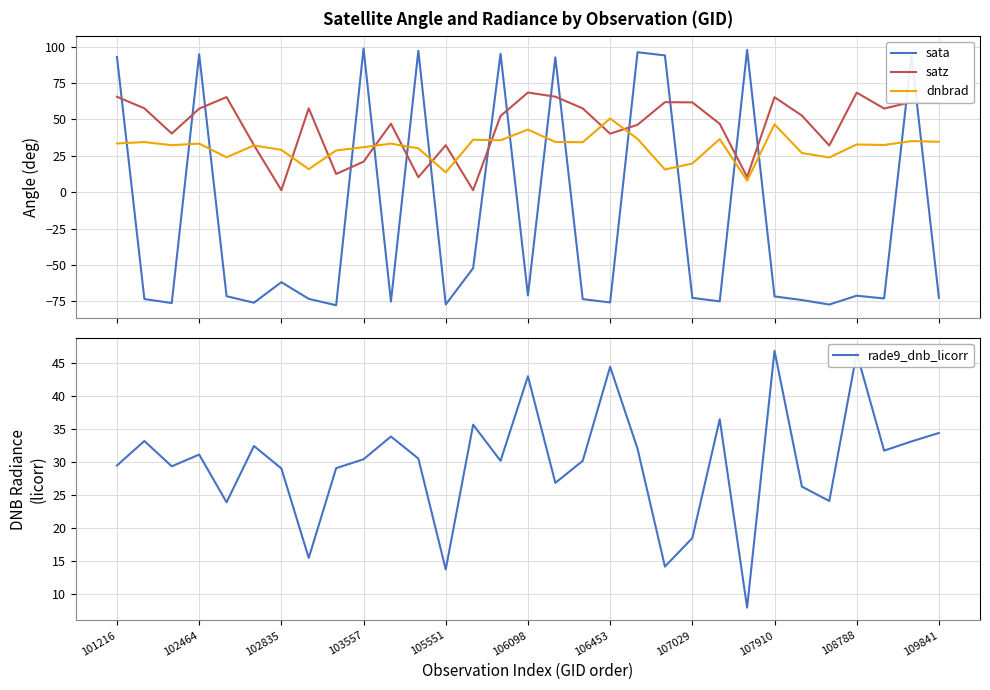

Reading left to right, list all the values displayed in this chart.

sata: 92.9	-73.4	-76.2	94.8	-71.5	-76.0	-61.8	-73.3	-77.7	98.8	-75.2	97.2	-77.2	-52.2	95.1	-71.0	92.7	-73.5	-75.8	96.2	94.0	-72.6	-75.0	97.8	-71.6	-74.1	-77.2	-71.1	-73.1	93.9	-72.5
satz: 65.6	57.6	40.3	57.4	65.4	32.3	1.4	57.6	12.5	21.0	47.0	10.3	32.3	1.3	52.3	68.5	65.6	57.6	40.2	46.3	61.9	61.7	47.0	10.4	65.3	52.6	32.1	68.4	57.5	62.0	61.6
dnbrad: 33.5	34.4	32.3	33.4	24.0	32.1	29.1	15.8	28.7	30.9	33.4	30.1	13.6	36.0	35.7	43.0	34.5	34.3	50.6	36.6	15.6	19.7	36.5	7.9	46.6	26.9	23.9	32.8	32.4	35.1	34.6
rade9_dnb_licorr: 29.5	33.2	29.4	31.2	23.9	32.5	29.1	15.5	29.1	30.5	33.9	30.6	13.8	35.7	30.2	43.0	26.9	30.2	44.5	32.1	14.2	18.5	36.5	8.0	46.9	26.3	24.1	46.5	31.8	33.2	34.4